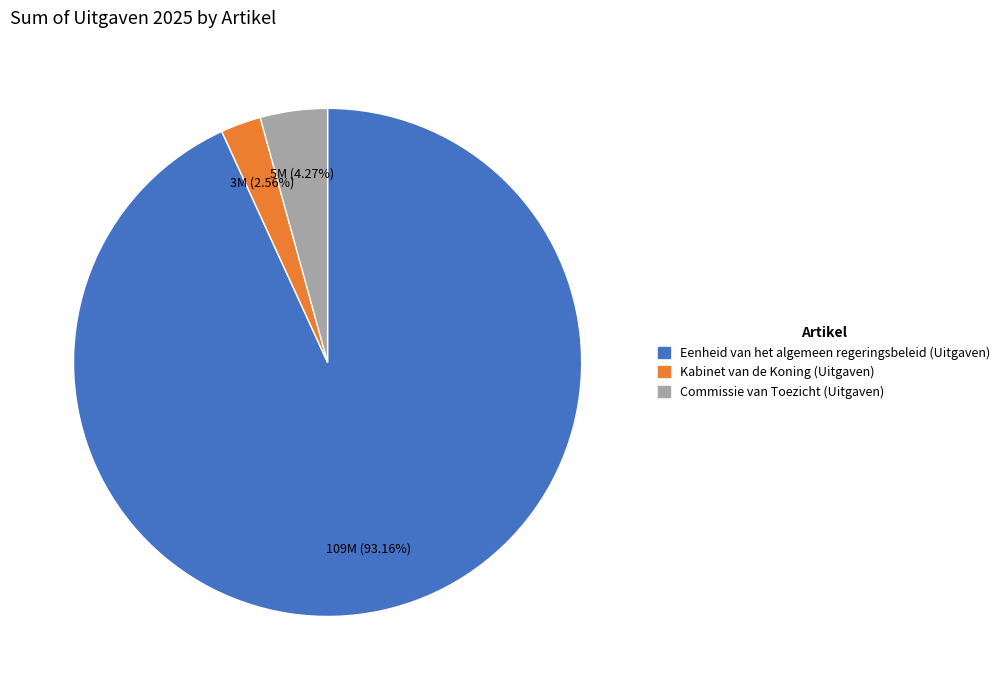

The Kabinet van de Koning (Uitgaven) slice represents 3% of the pie. True or false?

True